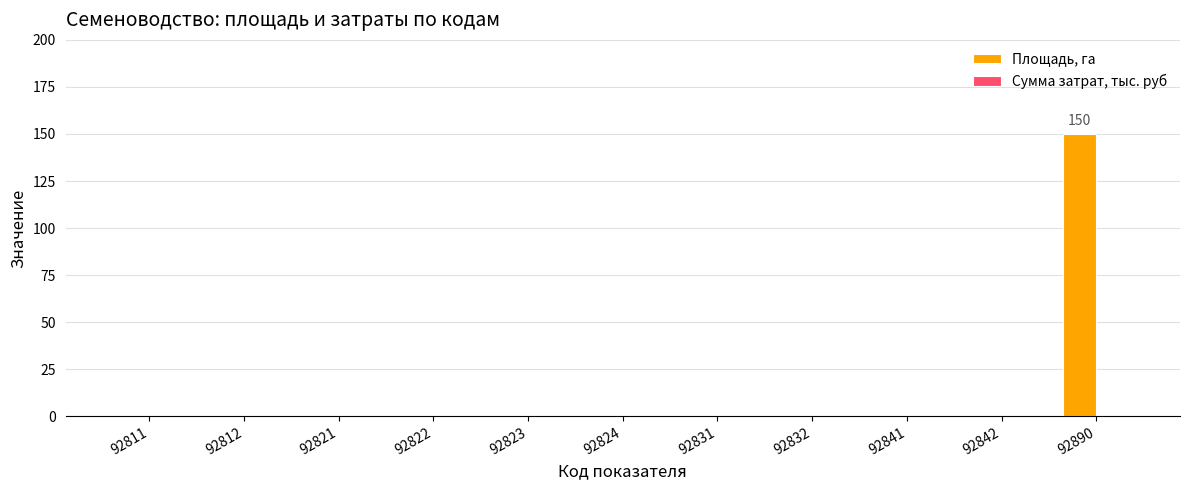

Reading left to right, transcribe all the data shown in this chart.

92811=0	92812=0	92821=0	92822=0	92823=0	92824=0	92831=0	92832=0	92841=0	92842=0	92890=150